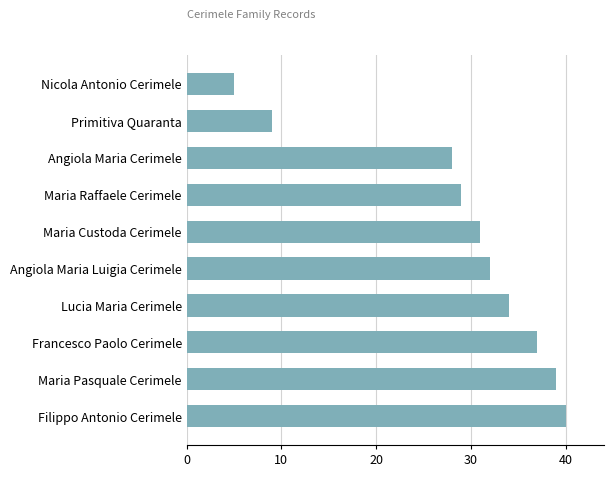

List the labels in order of value, smallest first.

Nicola Antonio Cerimele, Primitiva Quaranta, Angiola Maria Cerimele, Maria Raffaele Cerimele, Maria Custoda Cerimele, Angiola Maria Luigia Cerimele, Lucia Maria Cerimele, Francesco Paolo Cerimele, Maria Pasquale Cerimele, Filippo Antonio Cerimele